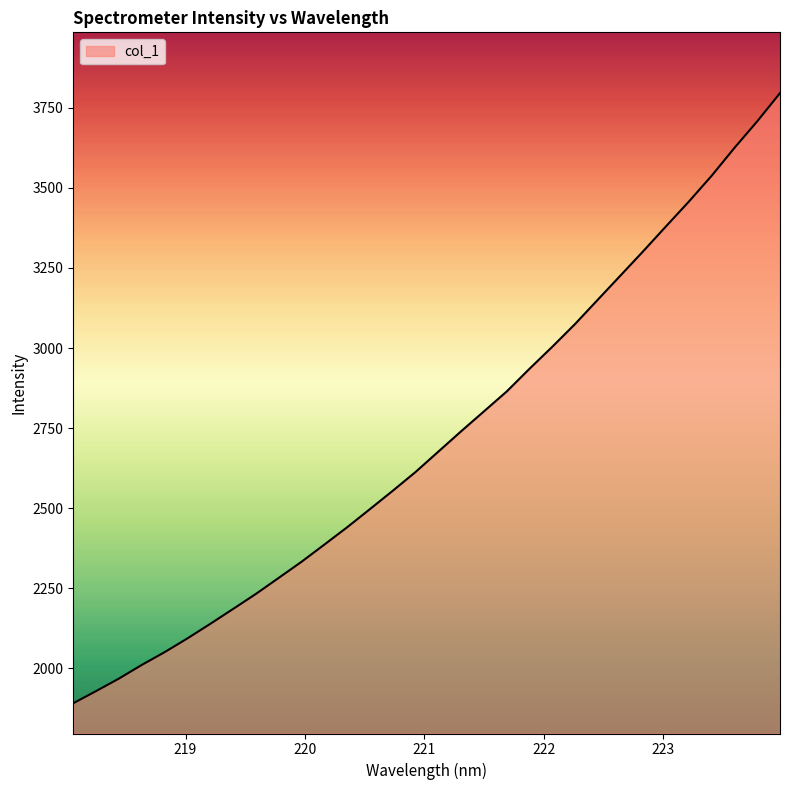

True or false: there are more than 0 points higher than both neighbors.

False